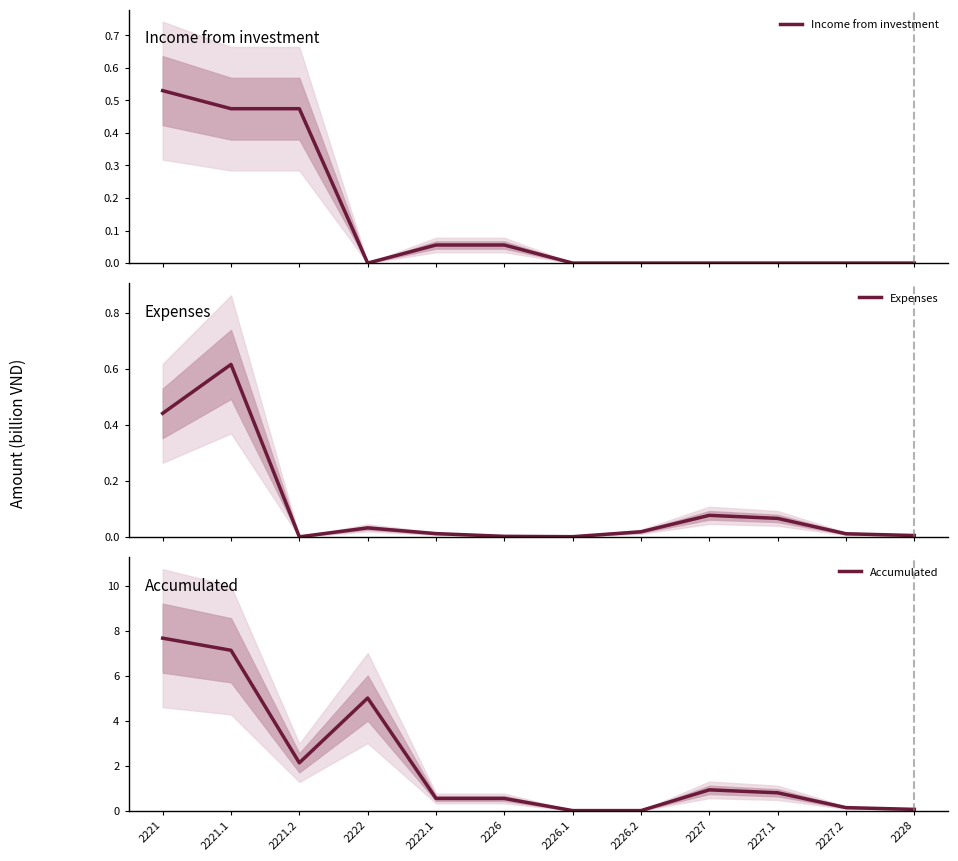

What is the difference between the maximum and minimum values in the Expenses series?

0.6